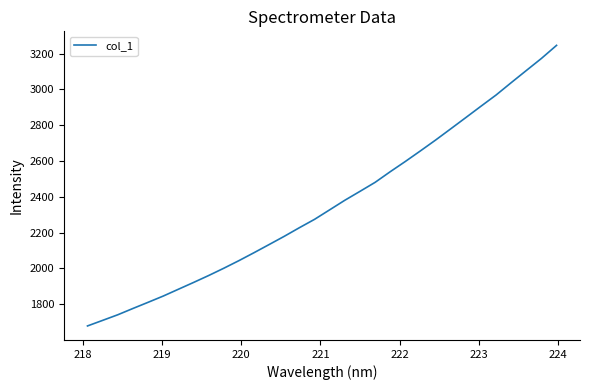

What is the maximum value shown in the chart?

3245.8